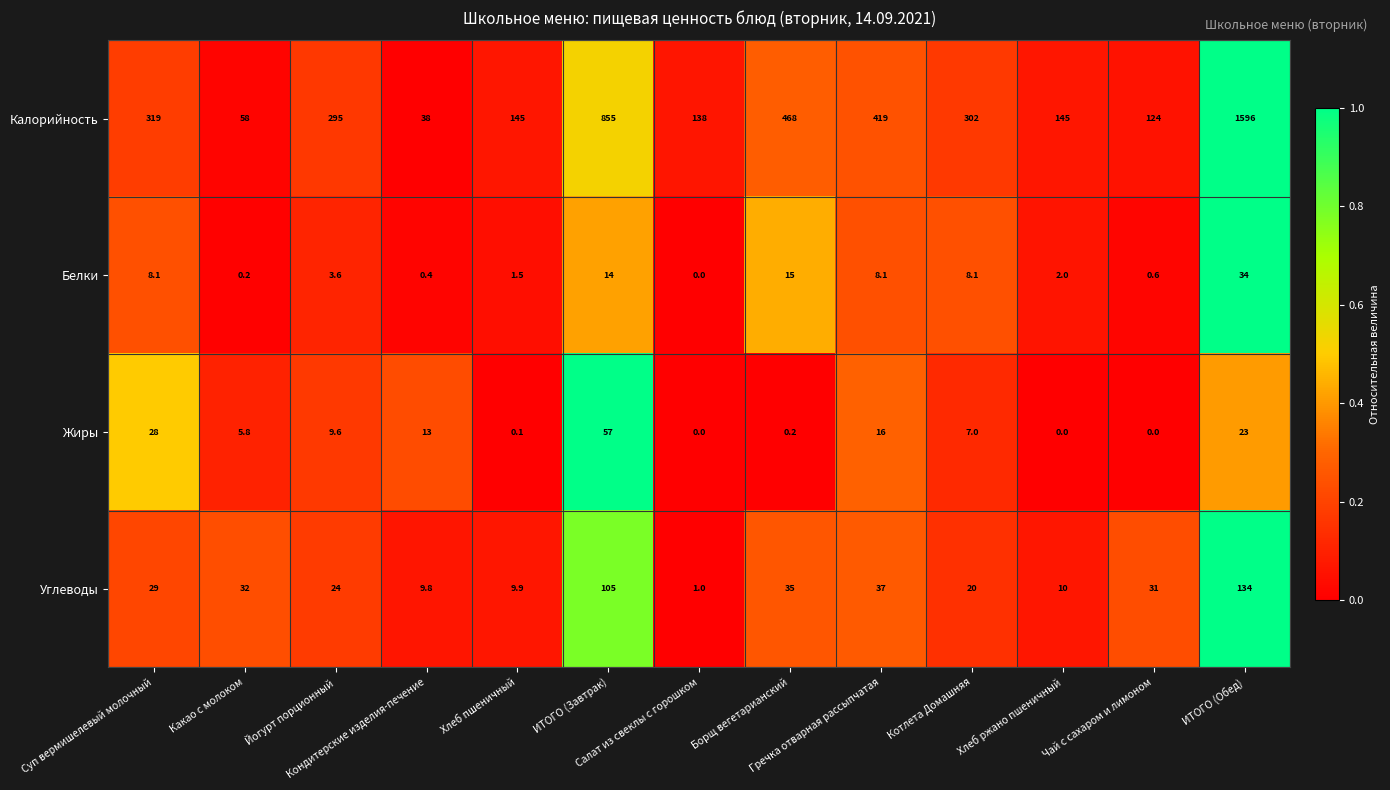

How many data points does each series have?

13